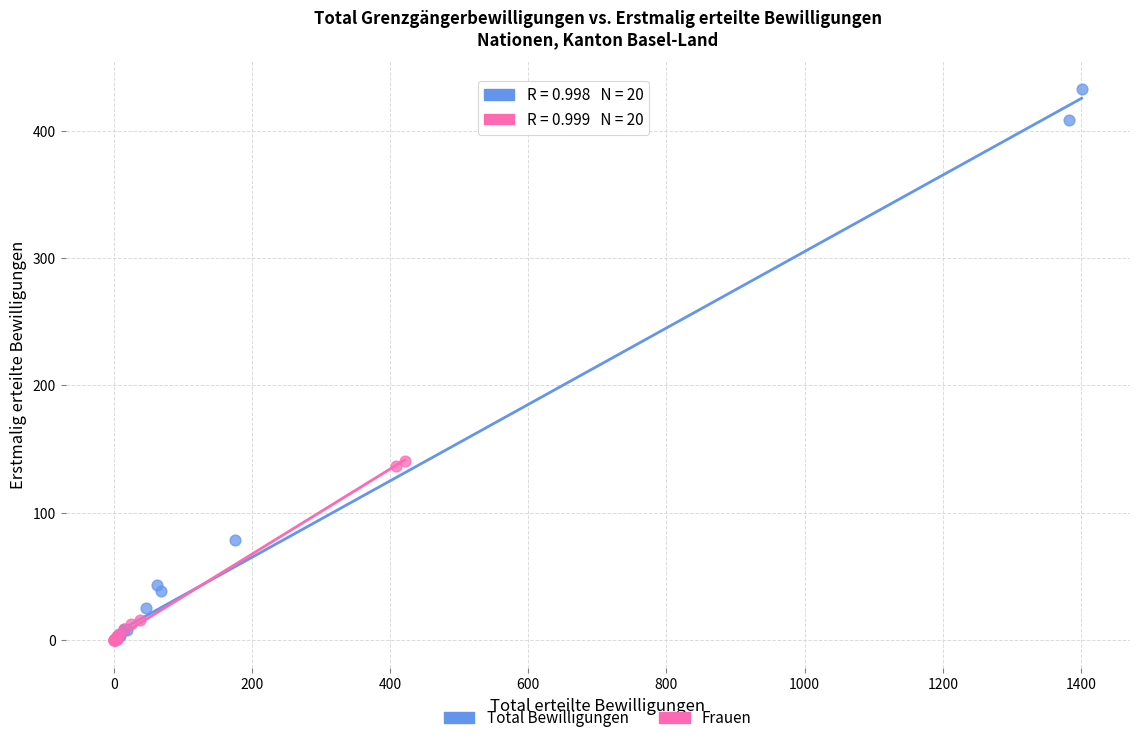

Which series has the largest Y range (max minus min)?

Total Bewilligungen